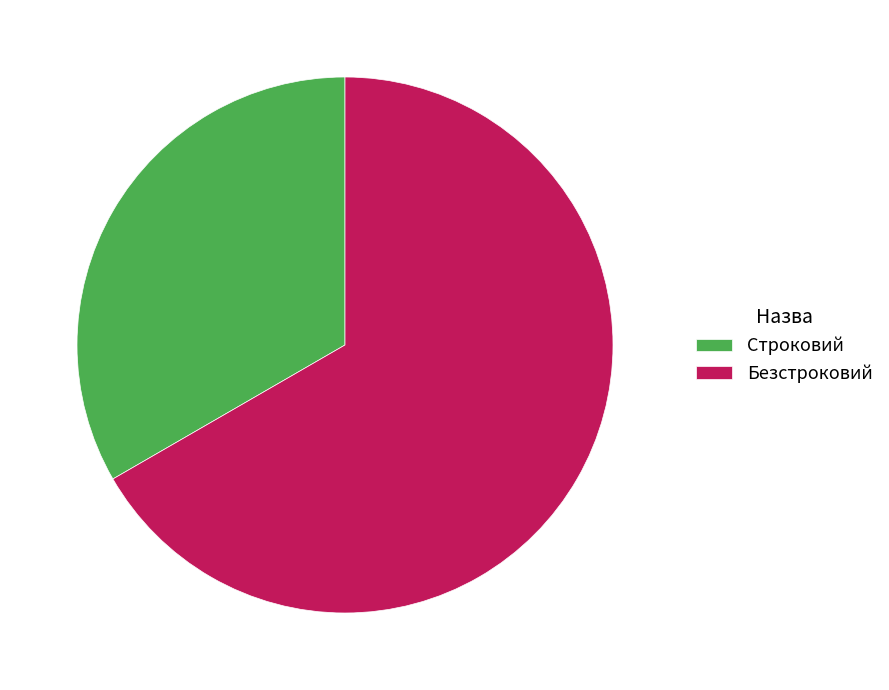

Rank the categories by value from lowest to highest.

Строковий, Безстроковий